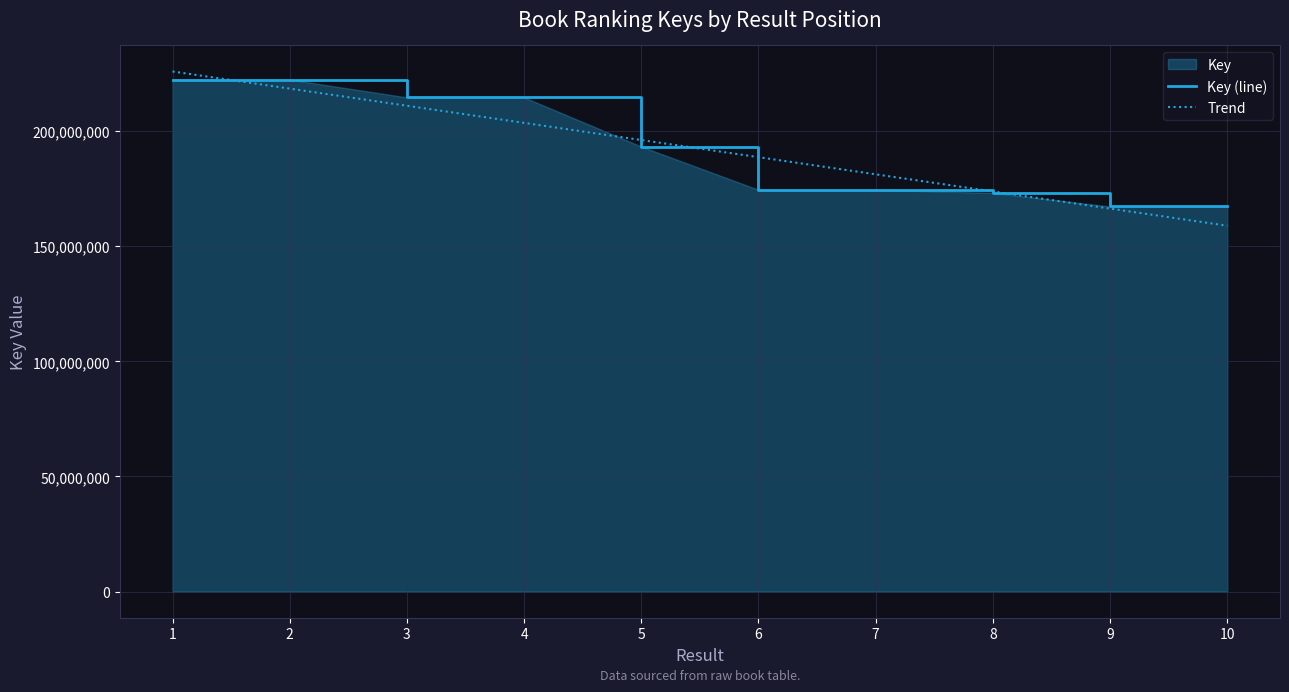

At which category does the chart reach its minimum across all series?

9